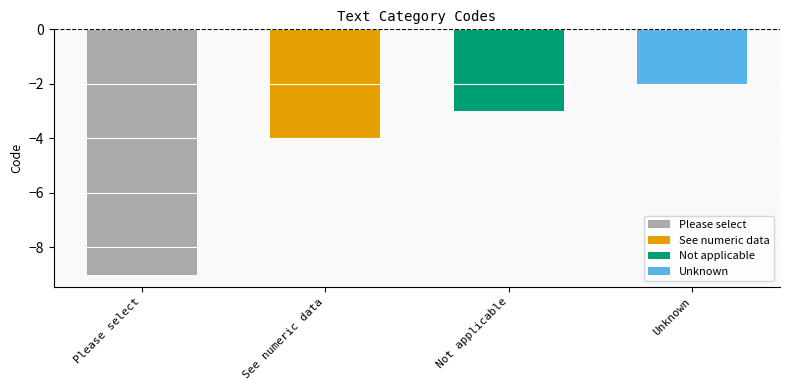

Reading left to right, extract all data points from this chart.

Please select=-9	See numeric data=-4	Not applicable=-3	Unknown=-2